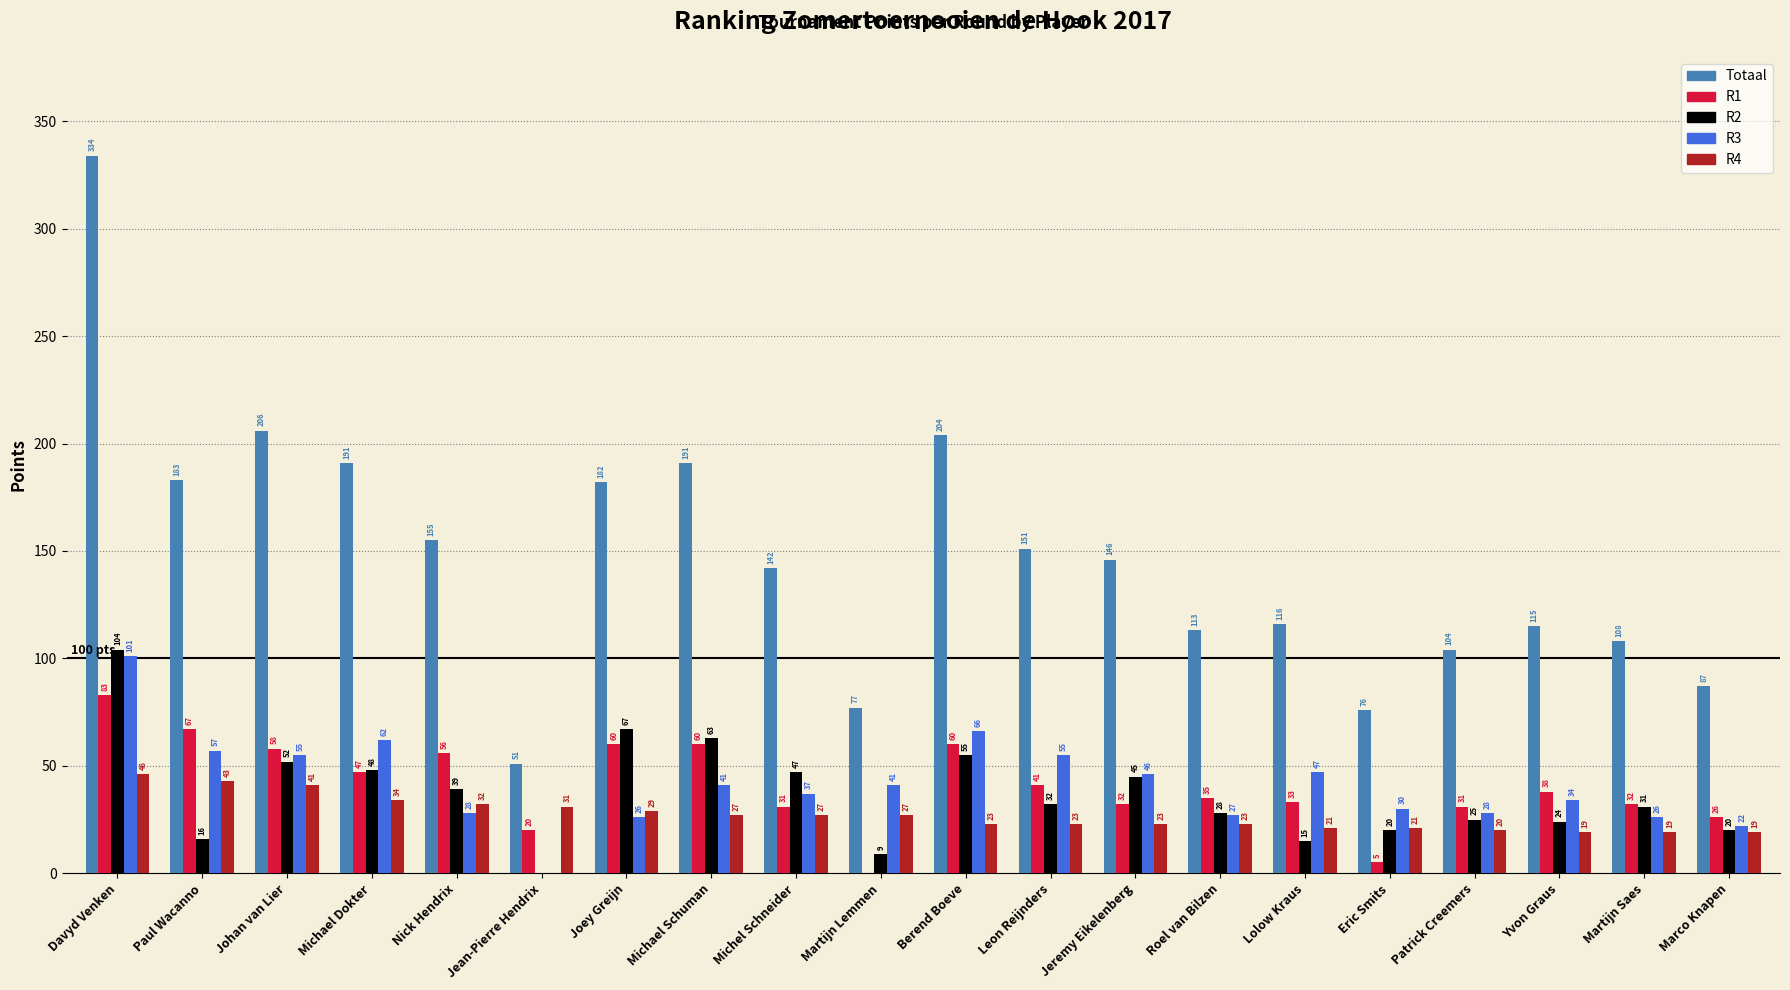

What is the sum of all R2 values?

740